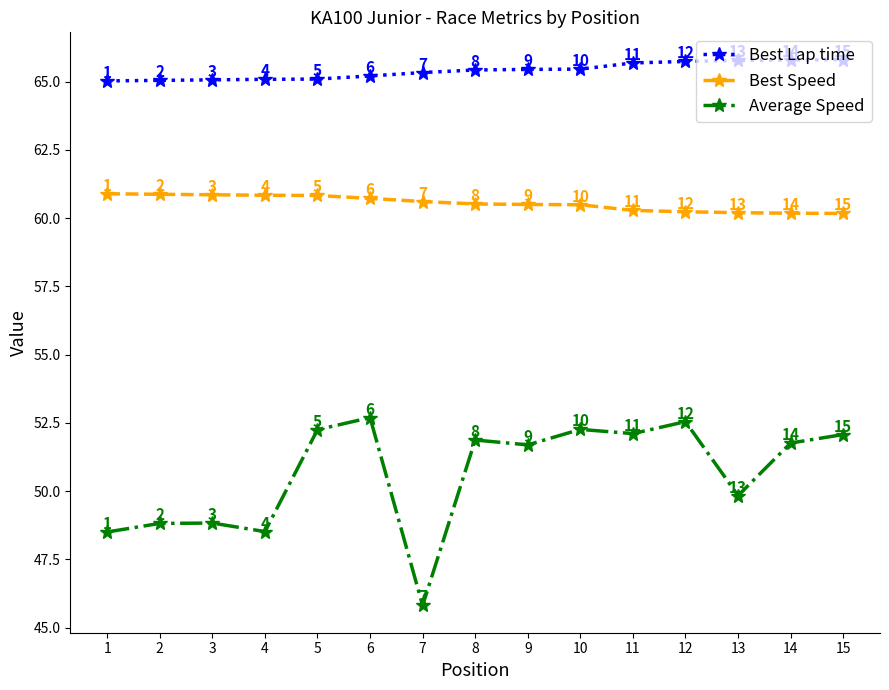

Where is the first local minimum for Average Speed?

4